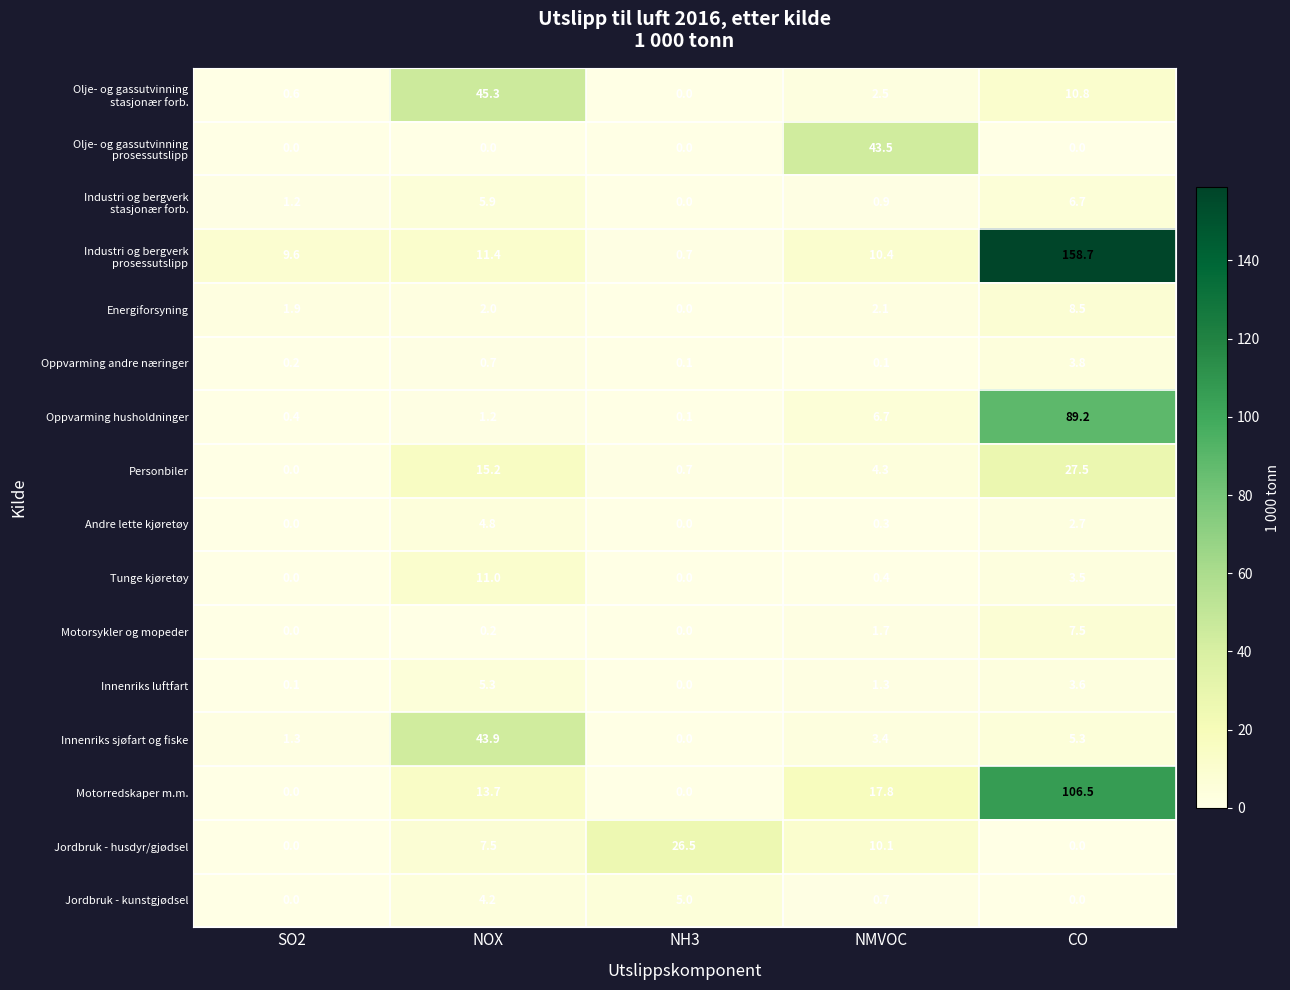

Is it true that Innenriks sjøfart og fiske equals 0.0 at NH3?

True